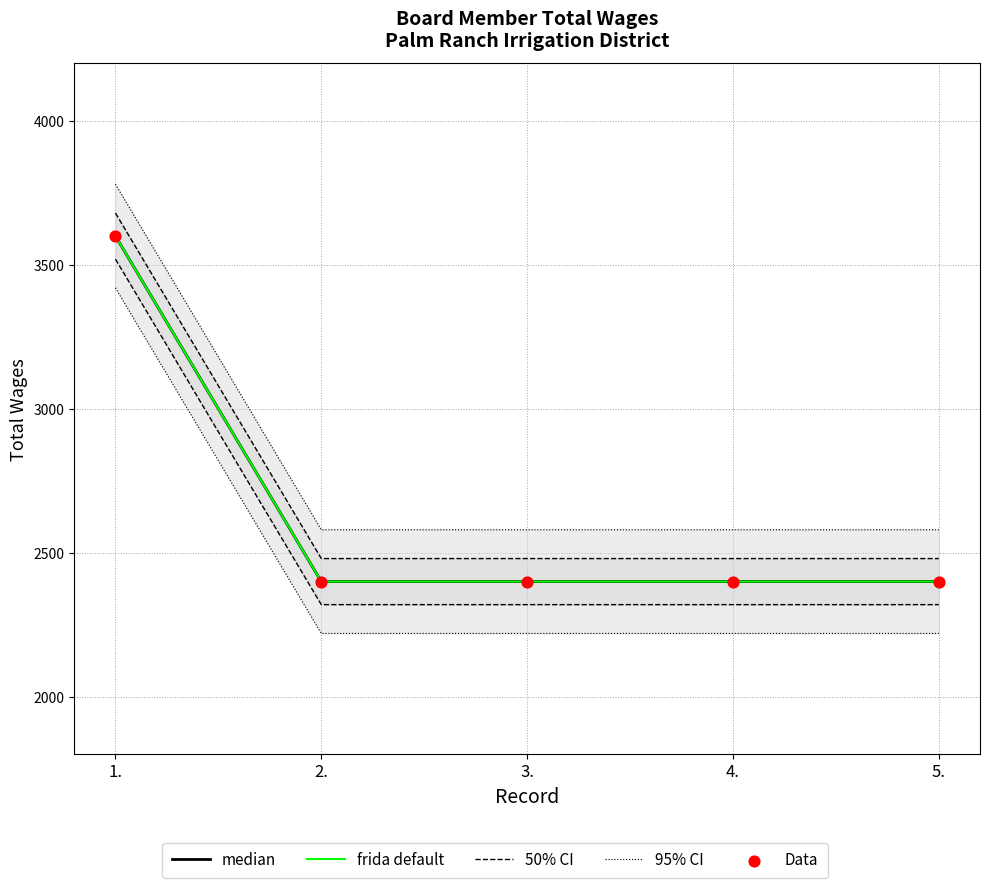

Is the value of 50% CI at 1. greater than the value of median at 3.?

Yes